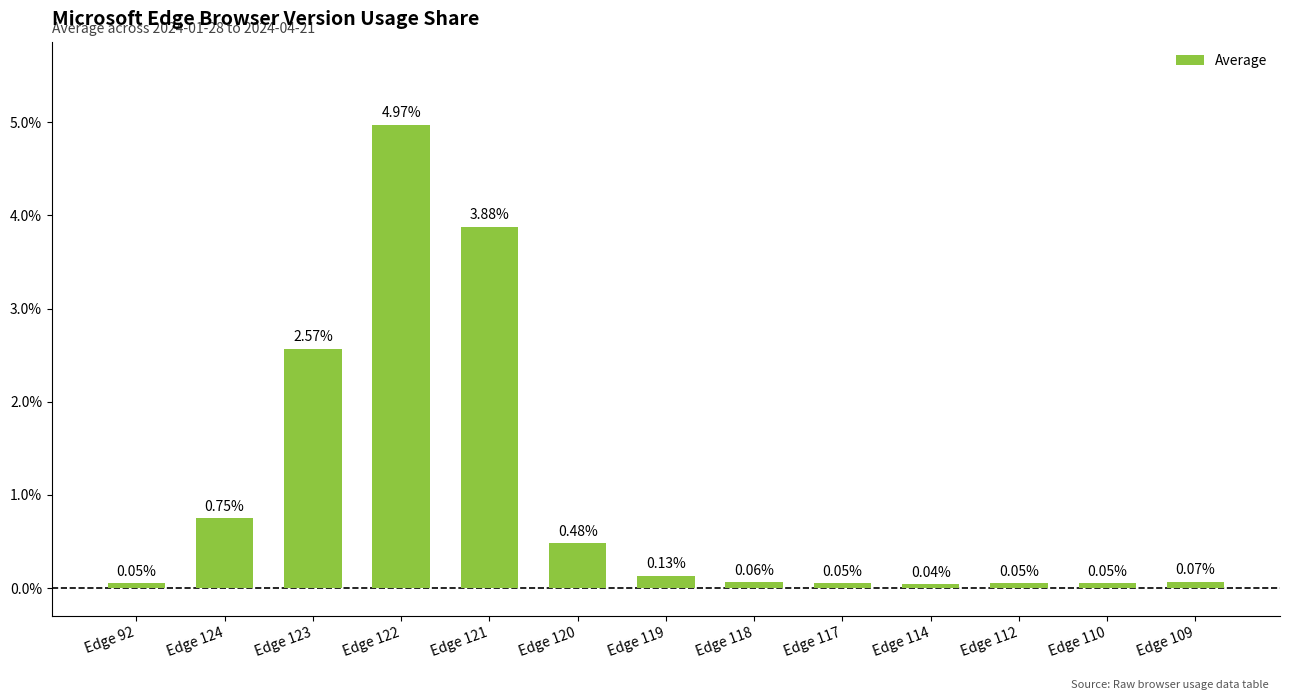

What is the average value?

1.0